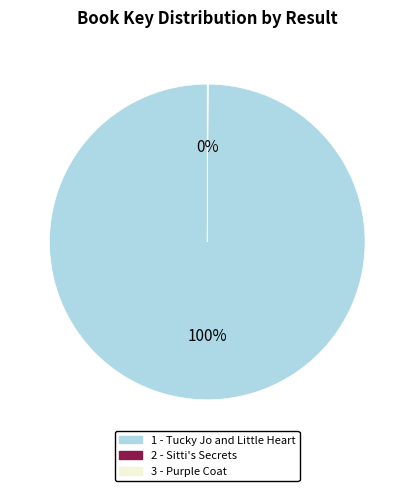

To the nearest percent, what is the difference between the largest and smallest slice percentages?

100%